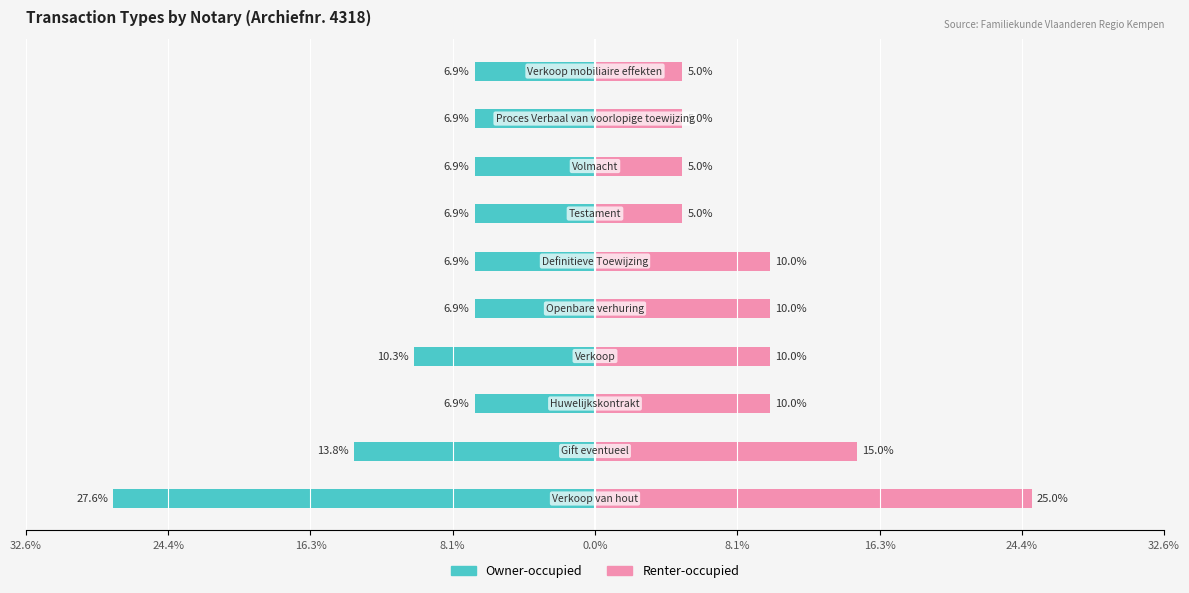

Reading left to right, list all the values displayed in this chart.

Owner-occupied: -27.6	-13.8	-6.9	-10.3	-6.9	-6.9	-6.9	-6.9	-6.9	-6.9
Renter-occupied: 25.0	15.0	10.0	10.0	10.0	10.0	5.0	5.0	5.0	5.0